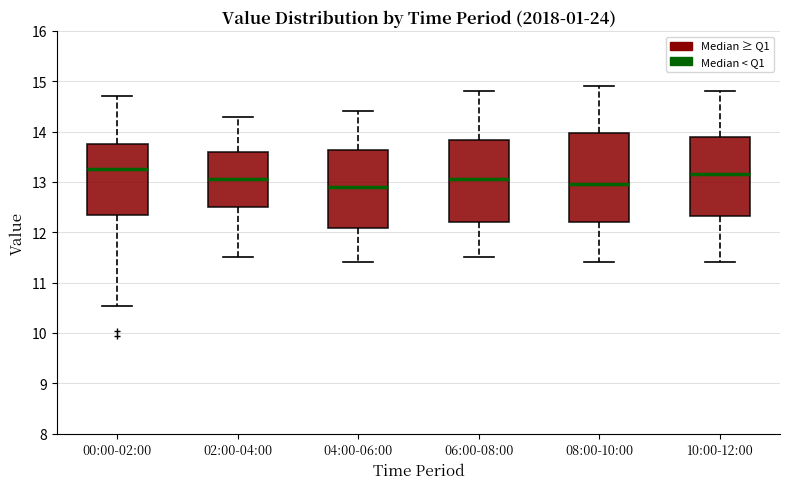

Reading left to right, read every box against the y-axis: the position of its median line, the range the box covers, and the ends of its whiskers. The values are not printed on the chart, so give them approximately, as read against the axis.

00:00-02:00: median 13.3, box 12.3 to 13.7, whiskers 10.5 to 14.7
02:00-04:00: median 13.1, box 12.5 to 13.6, whiskers 11.5 to 14.3
04:00-06:00: median 12.9, box 12.1 to 13.6, whiskers 11.4 to 14.4
06:00-08:00: median 13.1, box 12.2 to 13.8, whiskers 11.5 to 14.8
08:00-10:00: median 13.0, box 12.2 to 14.0, whiskers 11.4 to 14.9
10:00-12:00: median 13.2, box 12.3 to 13.9, whiskers 11.4 to 14.8